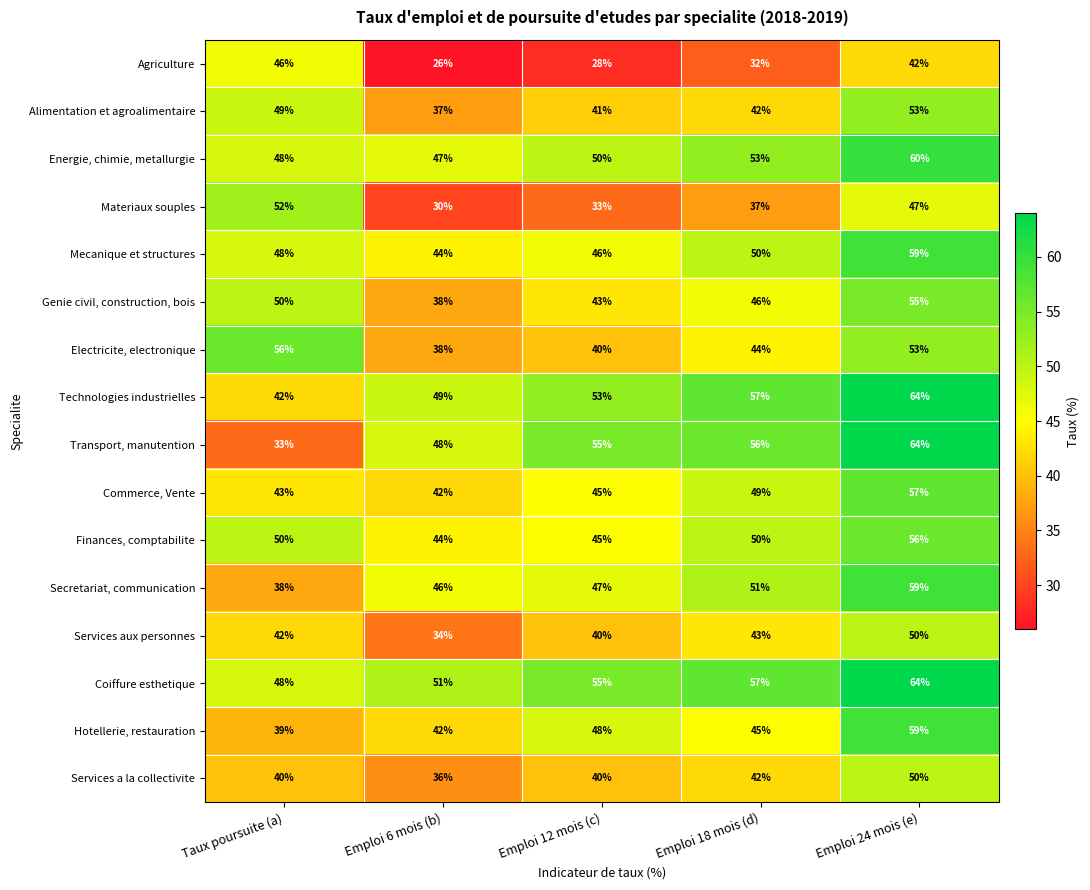

What is the difference between the highest and lowest values at Emploi 12 mois (c)?

27